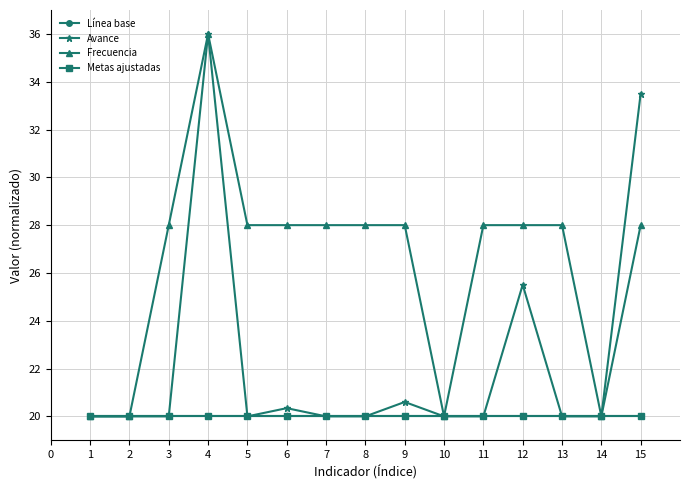

Does the chart display data point markers on the line(s)?

Yes